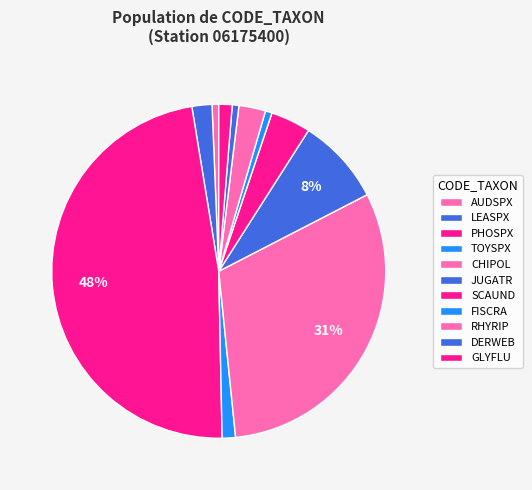

What is the change in value from AUDSPX to CHIPOL?

+0.3